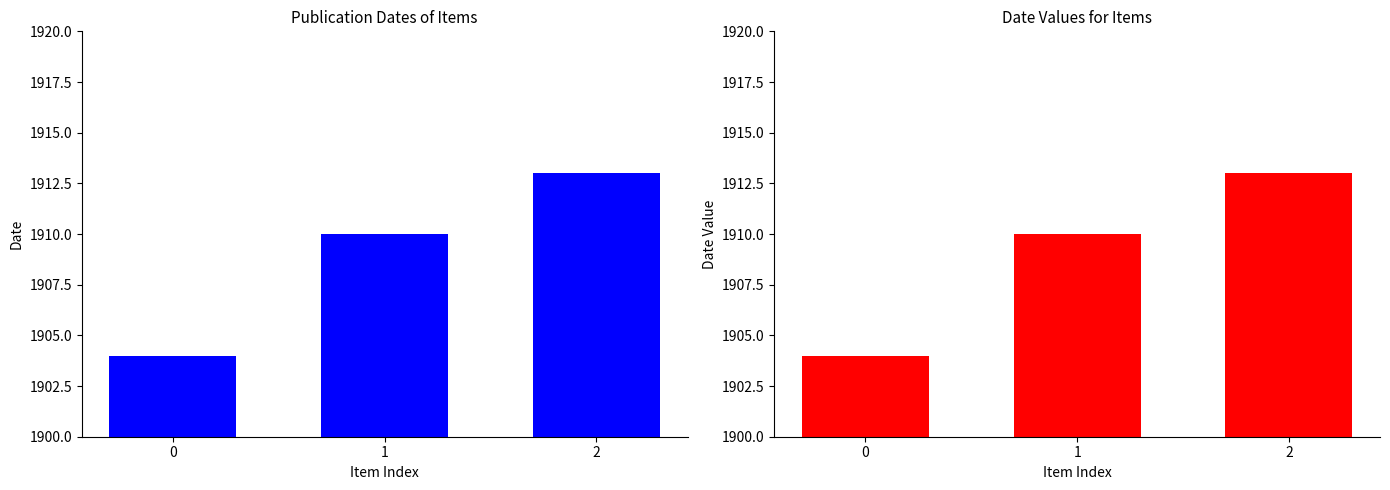

Approximately how many times larger is the value at 2 compared to 0?

1.0